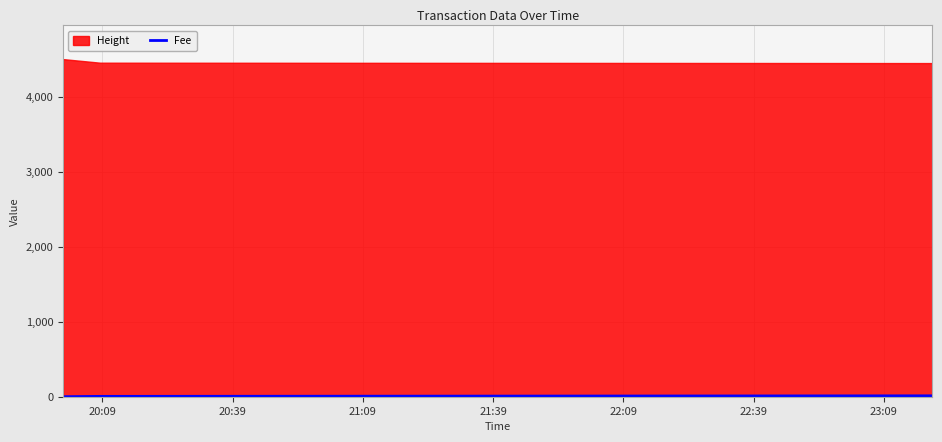

Which category has the lowest value across all series?

20:09